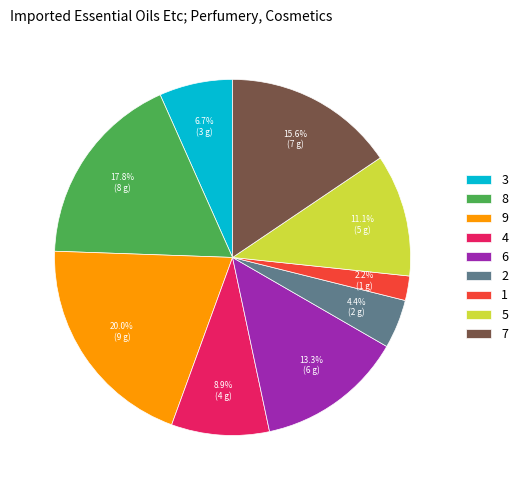

What is the largest slice in the pie chart?

9